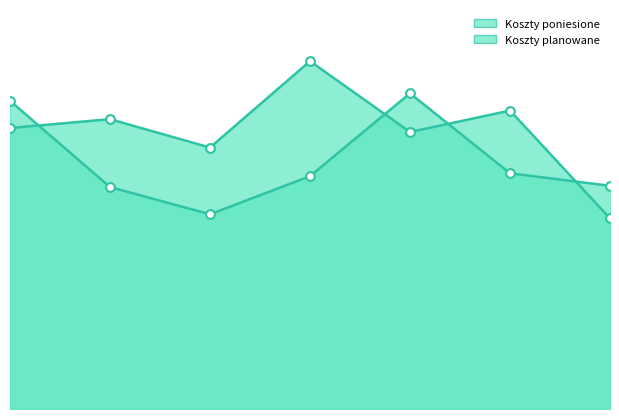

What are all the series names shown in the legend?

Koszty planowane, Koszty poniesione